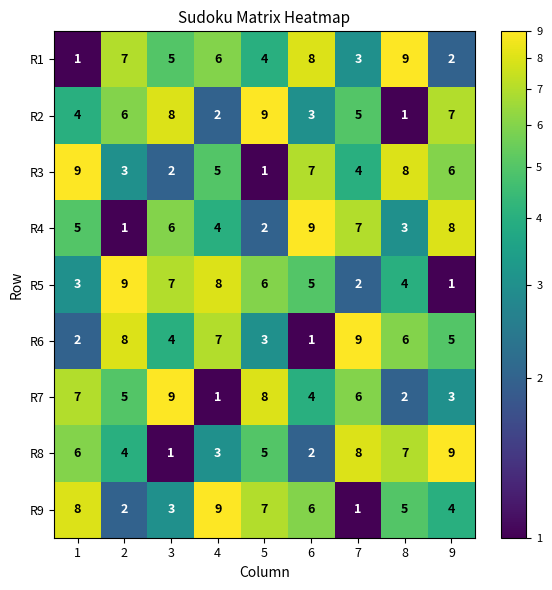

How many data points does each series have?

9